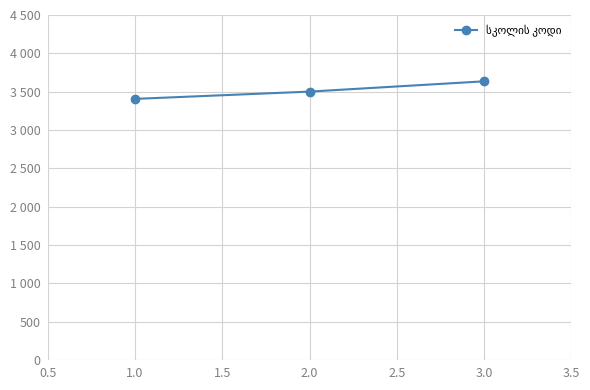

Is this an area chart (filled region under the line)?

No